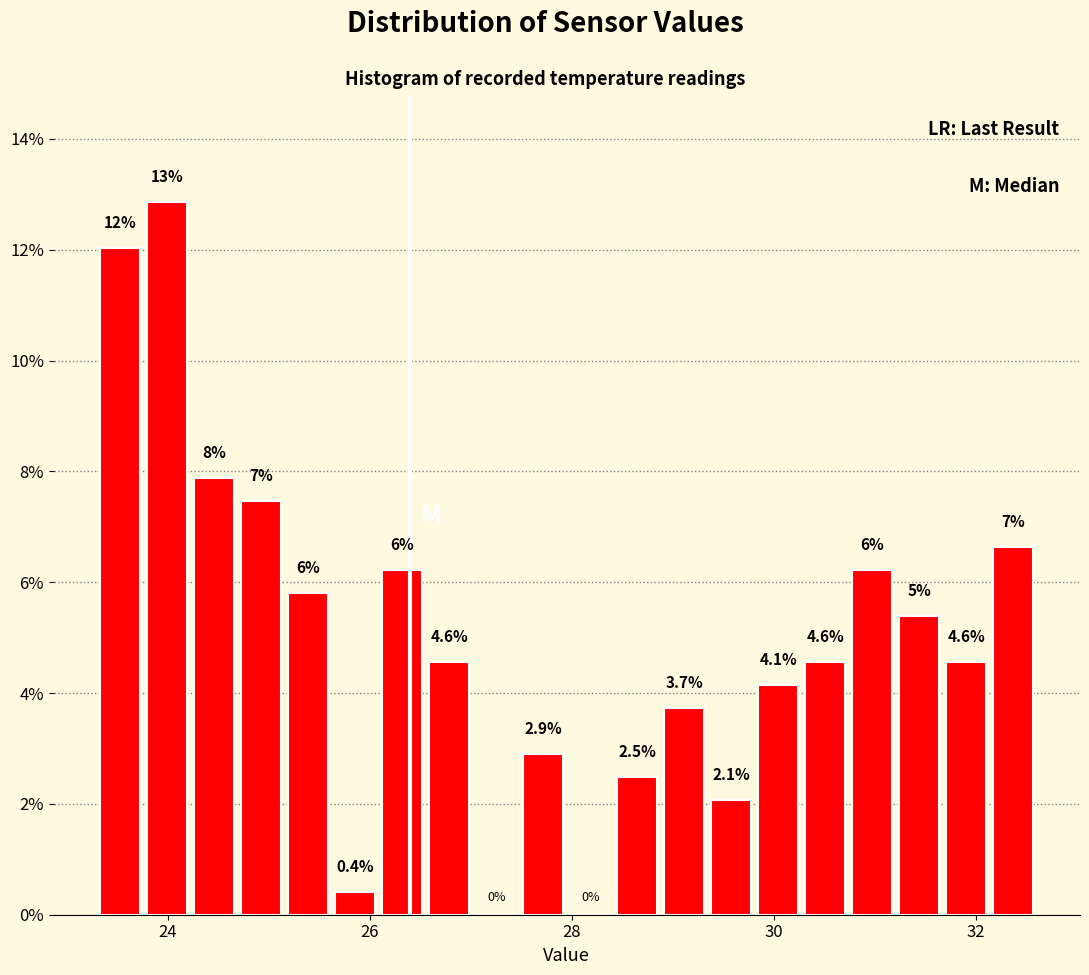

Read against the x-axis, roughly where is the centre of the tallest bar?

24.0